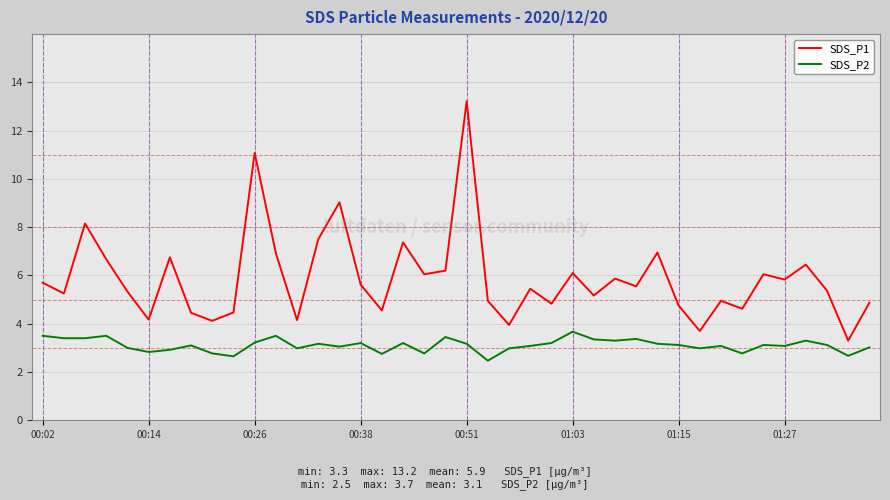

Which series has the largest range (max minus min)?

SDS_P1